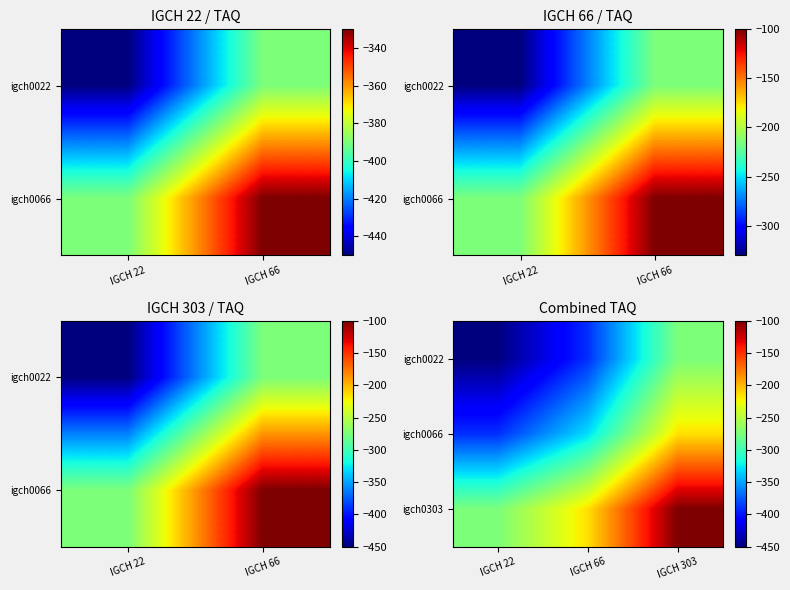

What is the lowest value of the igch0022 series?

-450